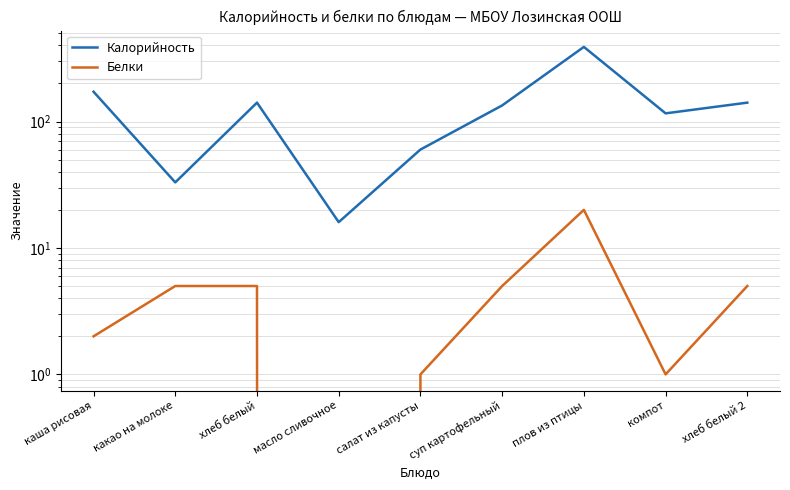

Reading left to right, extract all data points from this chart.

Калорийность: каша рисовая=172	какао на молоке=33	хлеб белый=141	масло сливочное=16	салат из капусты=60	суп картофельный=134	плов из птицы=389	компот=116	хлеб белый 2=141
Белки: каша рисовая=2	какао на молоке=5	хлеб белый=5	масло сливочное=0	салат из капусты=1	суп картофельный=5	плов из птицы=20	компот=1	хлеб белый 2=5